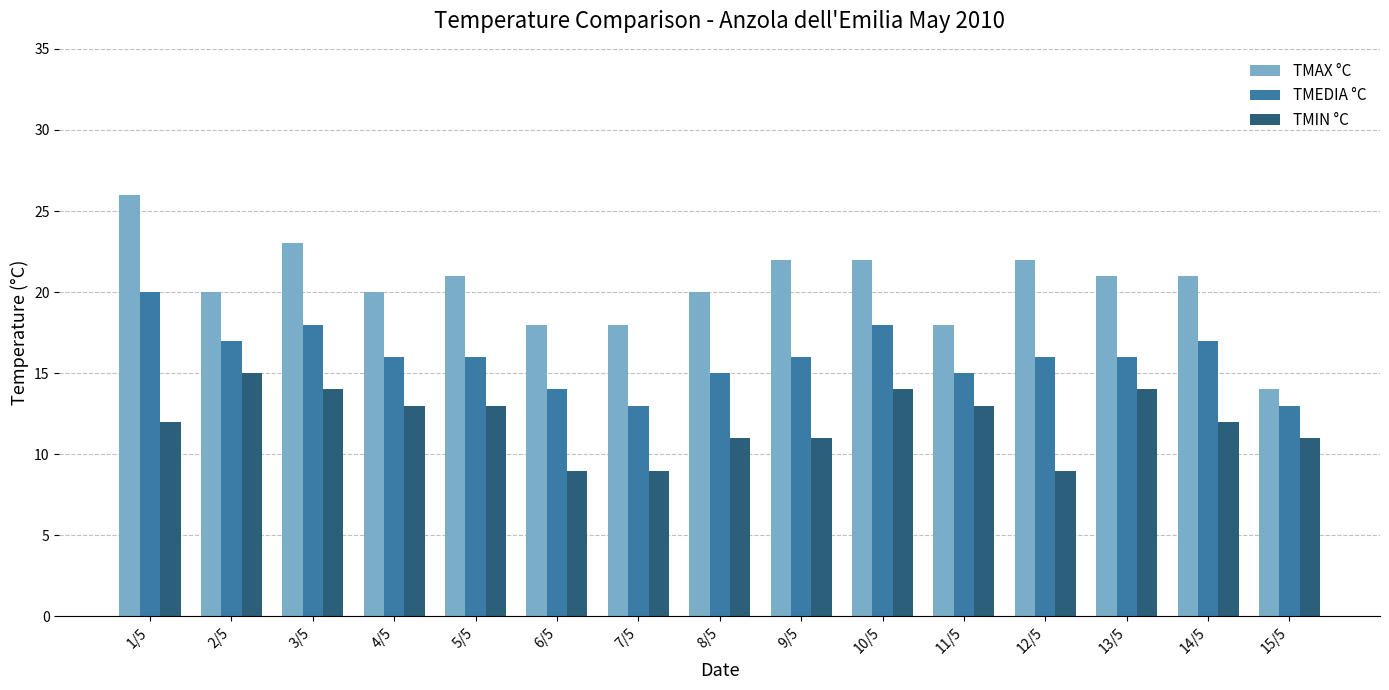

How many categories are shown in the chart?

15